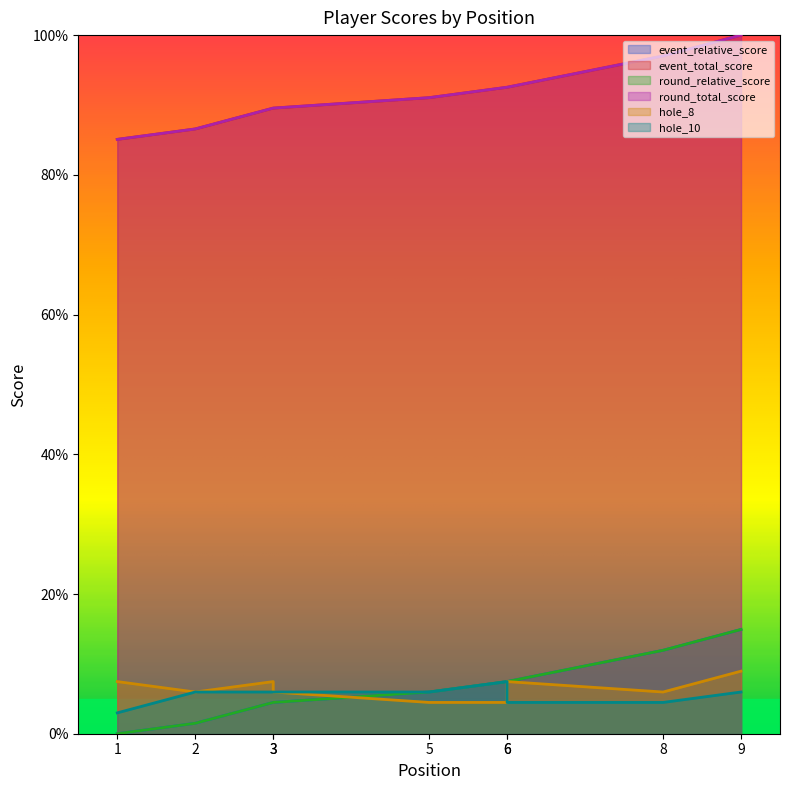

Does the chart have visible grid lines?

No